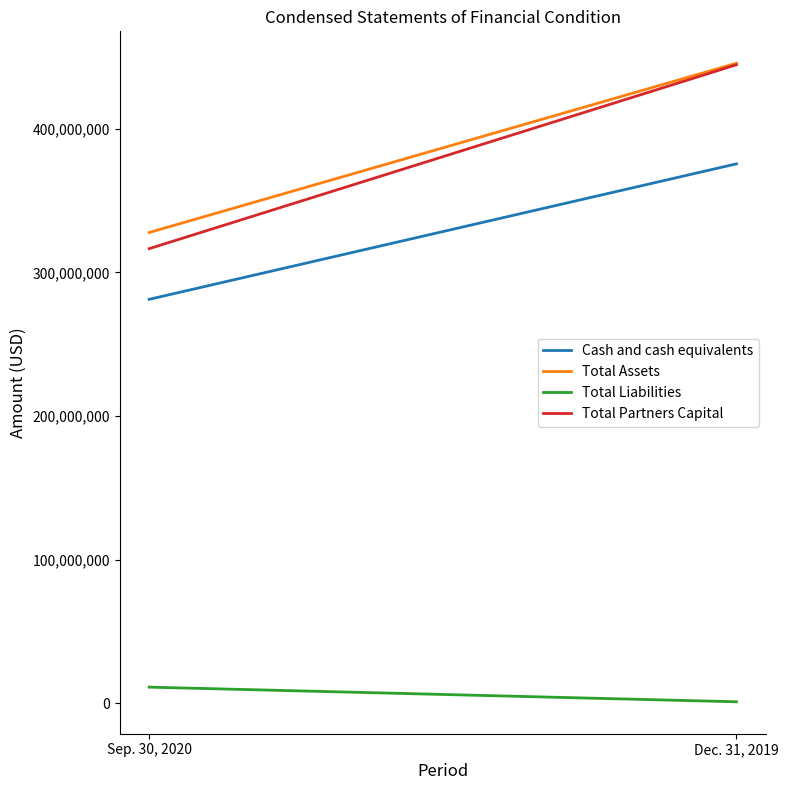

What is the average value of the Cash and cash equivalents series?

328418636